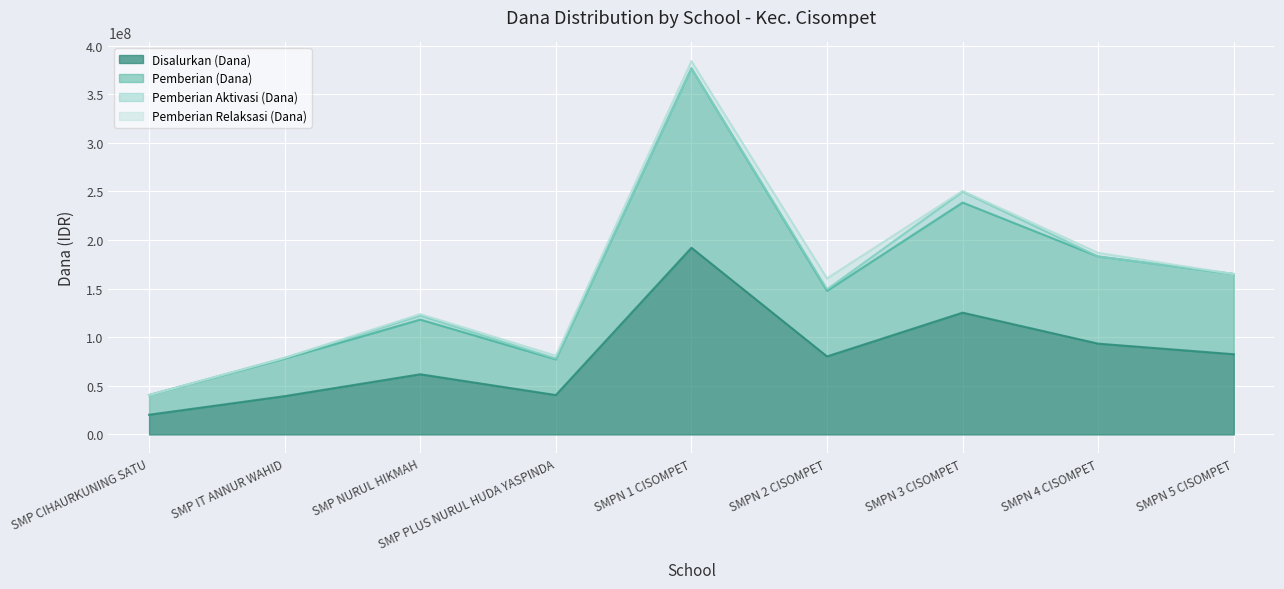

True or false: Pemberian (Dana) and Disalurkan (Dana) cross at least once.

False